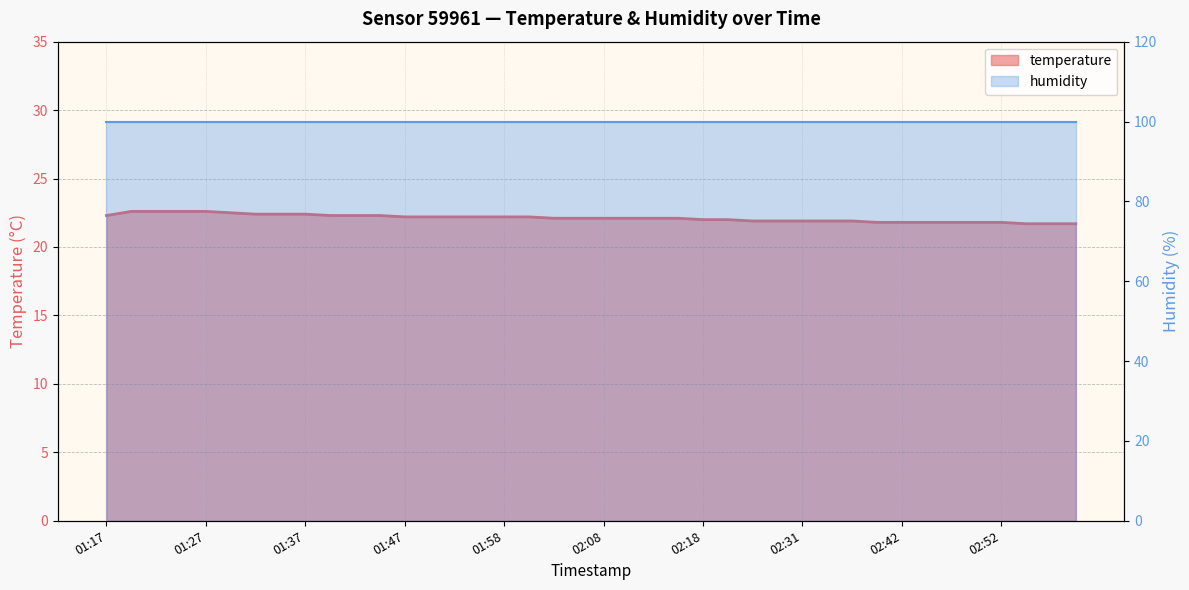

List the labels in order of value, smallest first.

02:54, 02:57, 02:59, 02:39, 02:42, 02:44, 02:47, 02:49, 02:52, 02:24, 02:29, 02:31, 02:34, 02:36, 02:18, 02:21, 02:03, 02:05, 02:08, 02:10, 02:13, 02:15, 01:47, 01:50, 01:52, 01:55, 01:58, 02:00, 01:17, 01:40, 01:42, 01:45, 01:32, 01:35, 01:37, 01:30, 01:20, 01:22, 01:25, 01:27